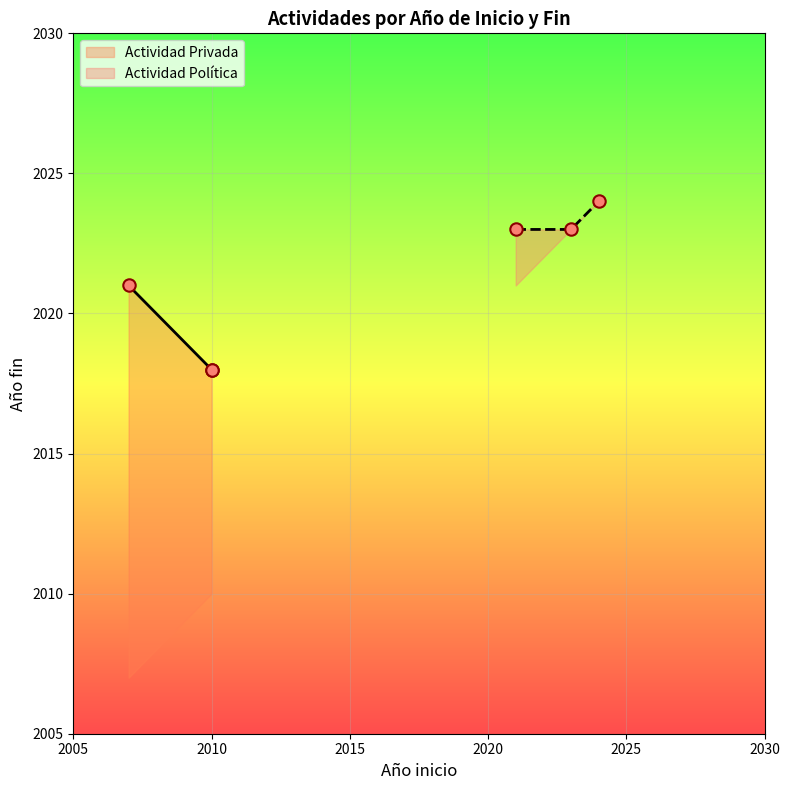

What is the maximum value for Actividad Política?

2024